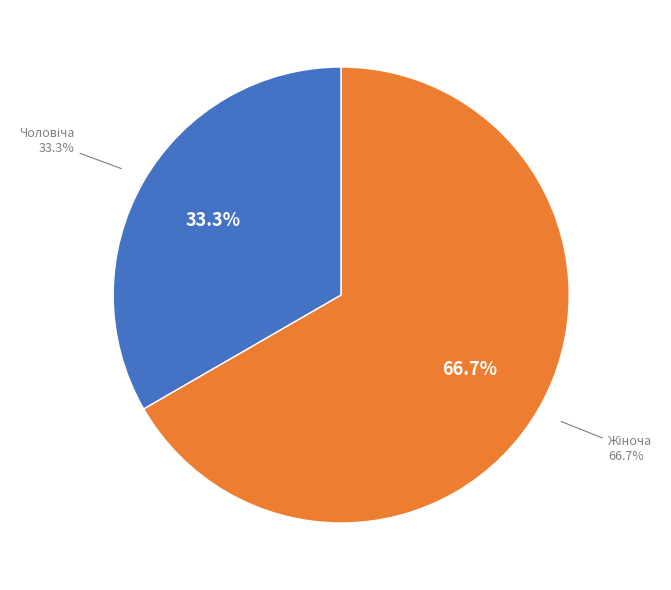

Does any single category account for the majority?

Yes